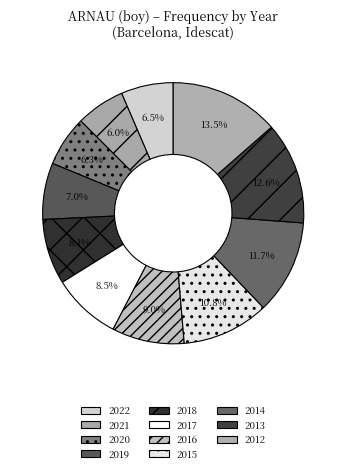

Is there a majority slice in this chart?

No